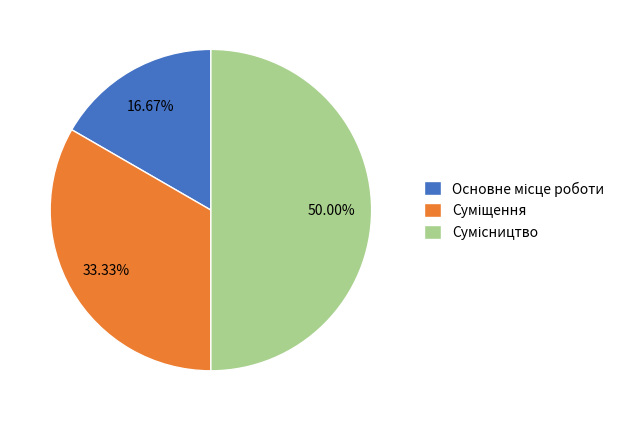

What portion of the pie excludes Сумісництво?

50.0%